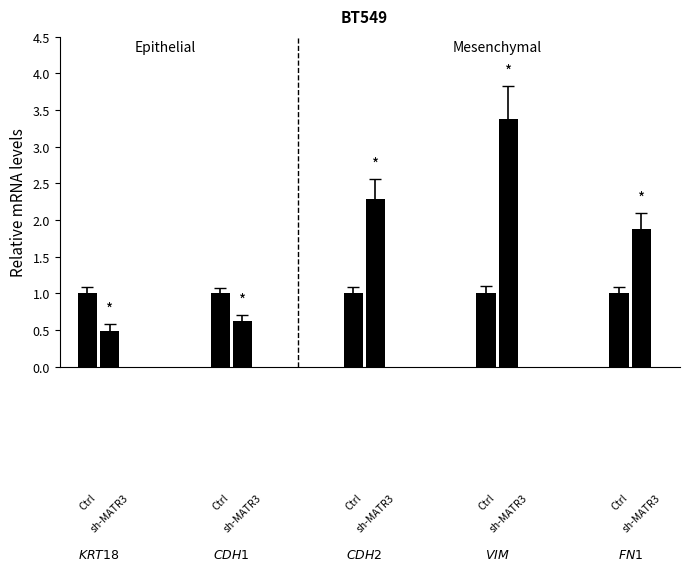

Is it true that Ctrl equals 1.0 at 2?

True